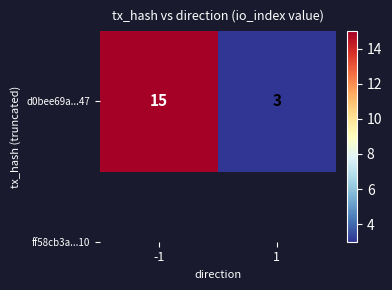

List the labels in order of value, largest first.

-1, 1